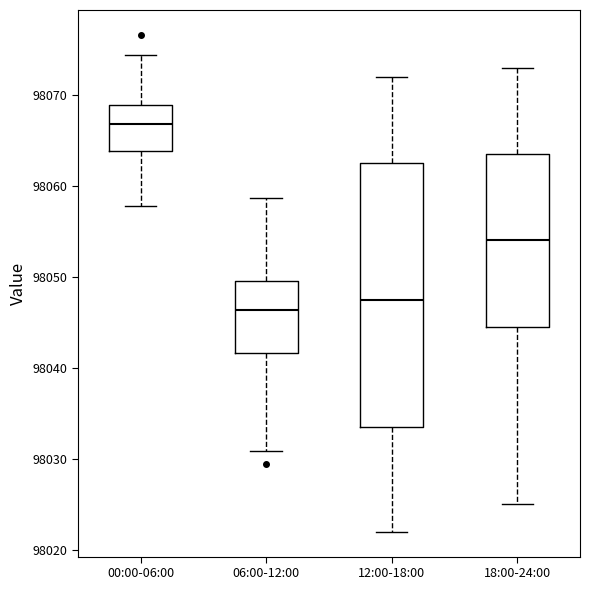

Where is the lower edge of the box for 00:00-06:00 on the y-axis? The values are not printed on the chart, so give them approximately, as read against the axis.

98064